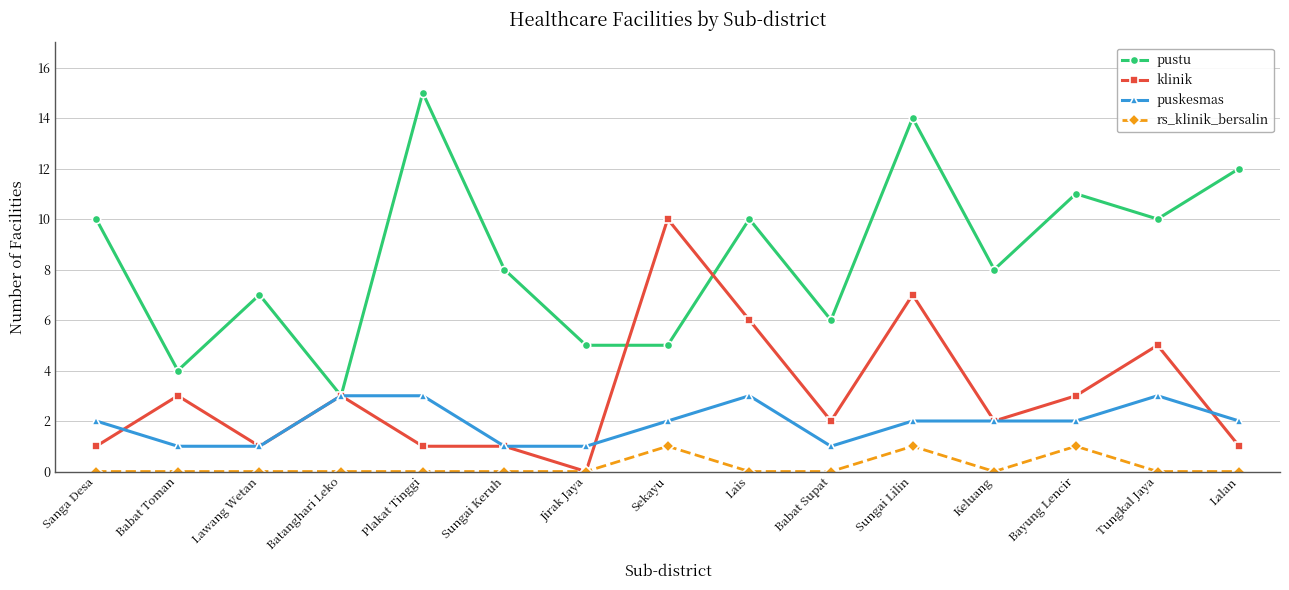

What are all the series names shown in the legend?

pustu, klinik, puskesmas, rs_klinik_bersalin